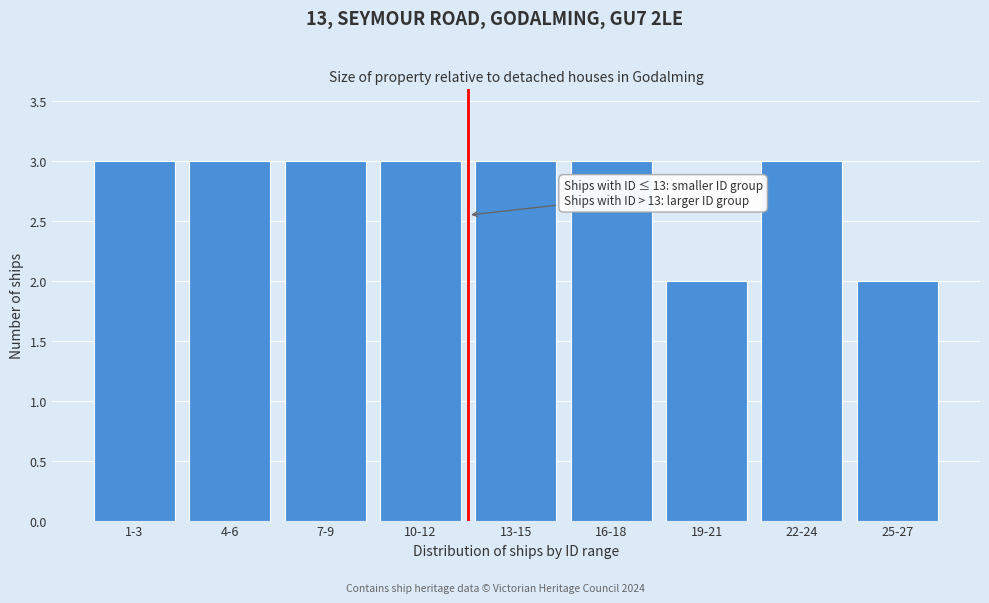

Reading right to left, transcribe all the data shown in this chart.

25-27=2	22-24=3	19-21=2	16-18=3	13-15=3	10-12=3	7-9=3	4-6=3	1-3=3